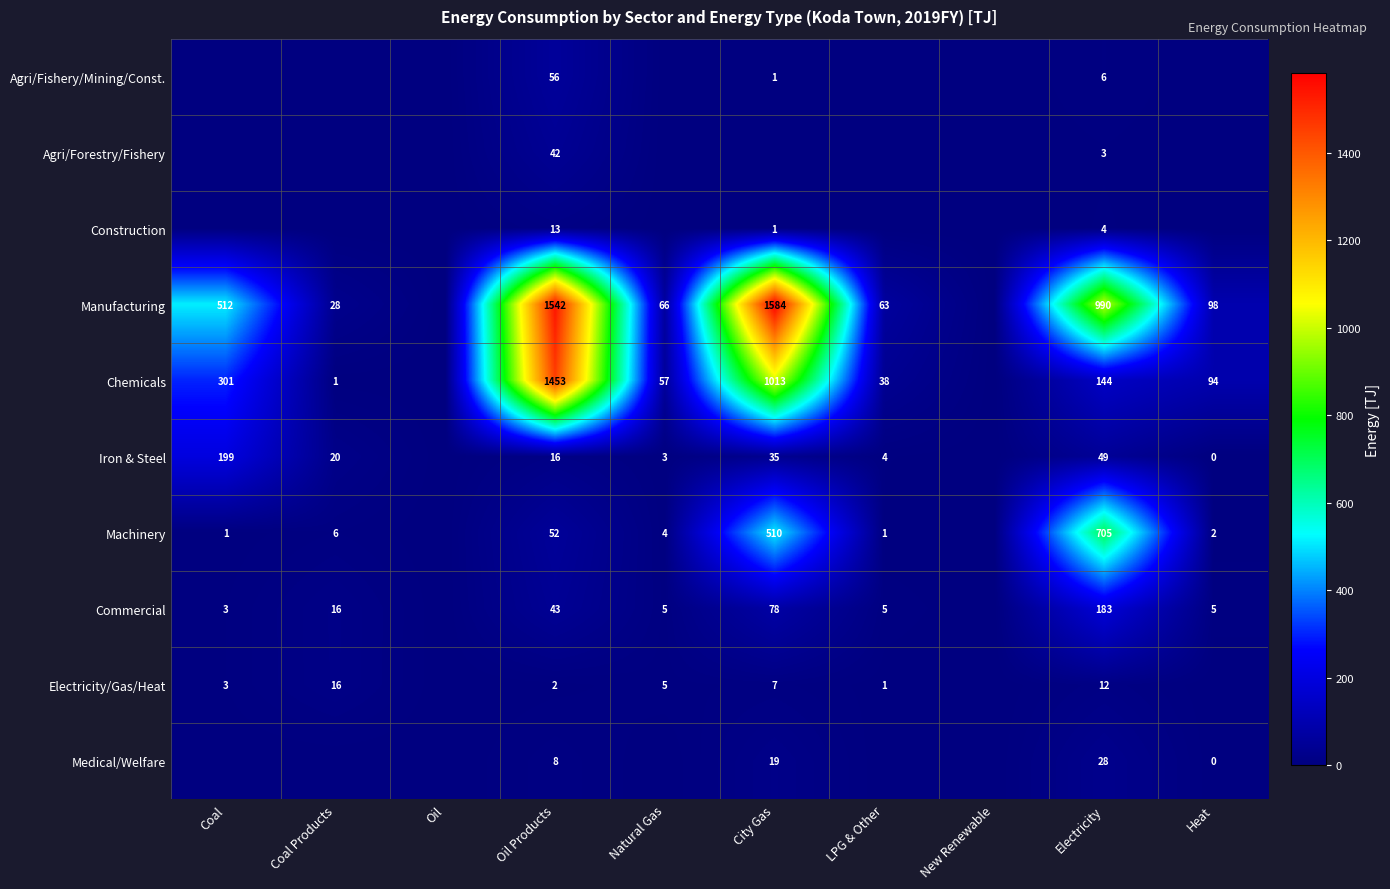

Is it true that Electricity/Gas/Heat equals 16 at Coal Products?

True